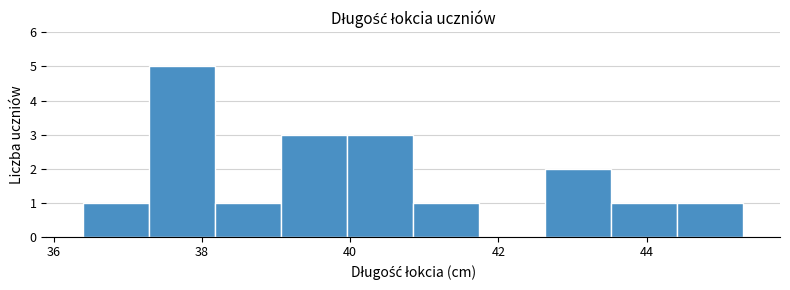

How tall is the bar that spans 42.6 to 43.6 on the x-axis? Neither the bar edges nor the heights are printed on the chart, so give them approximately, as read against the axes.

2